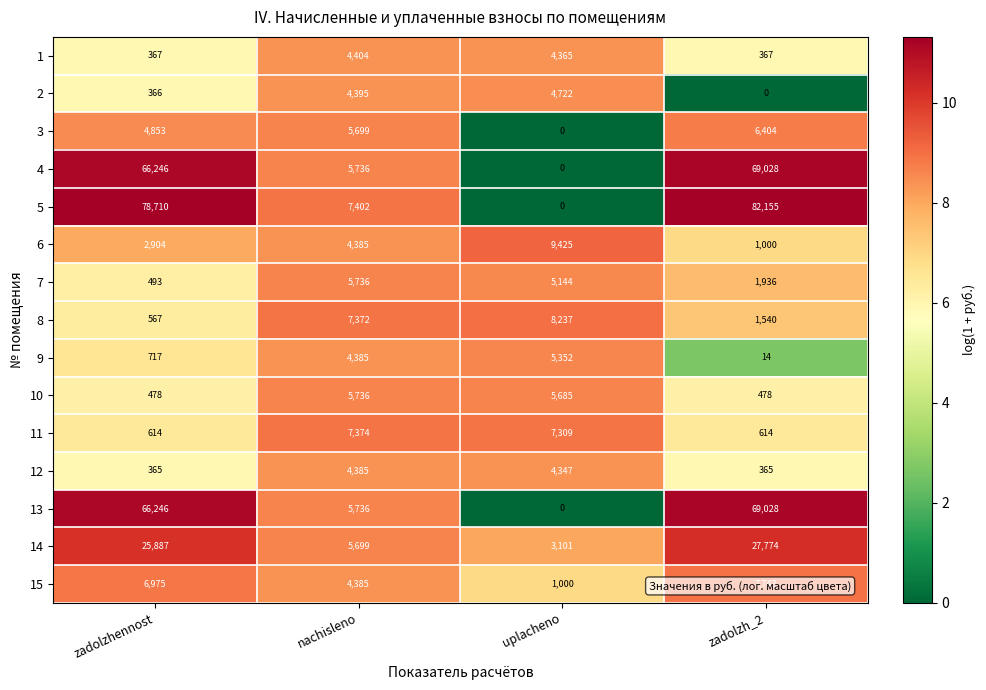

What is the sum of all 5 values?

168267